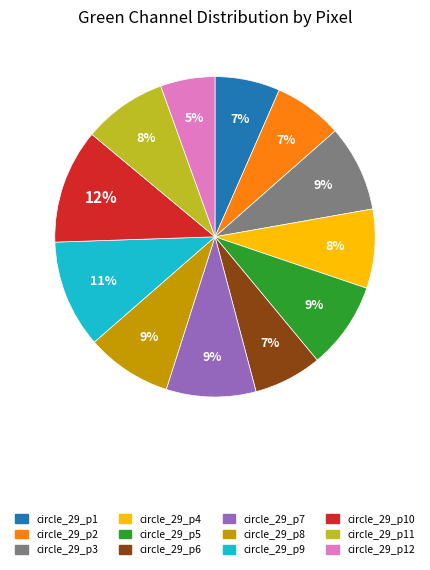

Is there a majority slice in this chart?

No